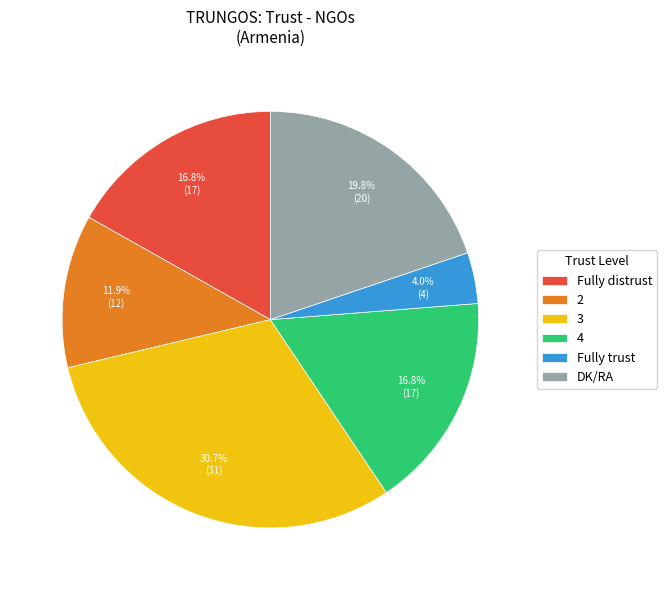

Does 4 account for over 50% of the chart?

No